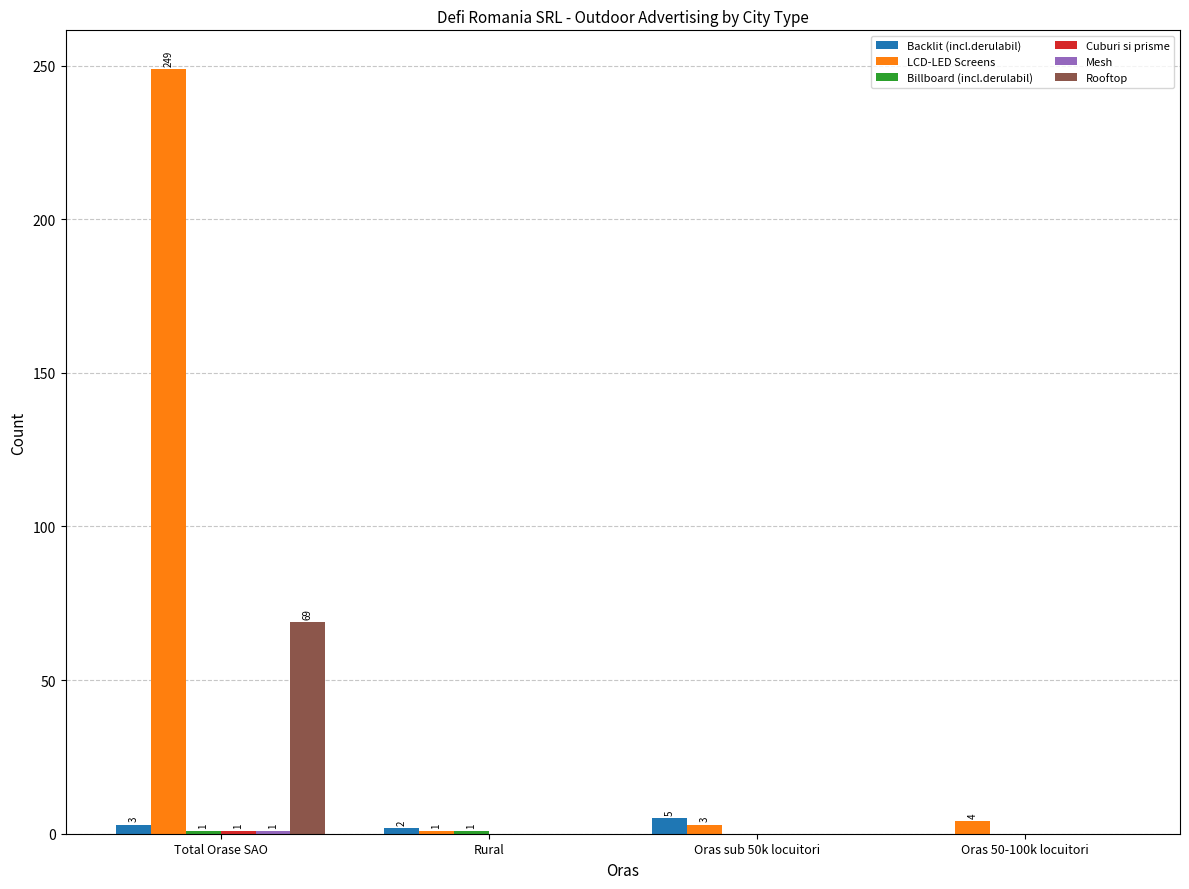

The Backlit (incl.derulabil) series shows 2 at Rural. True or false?

True